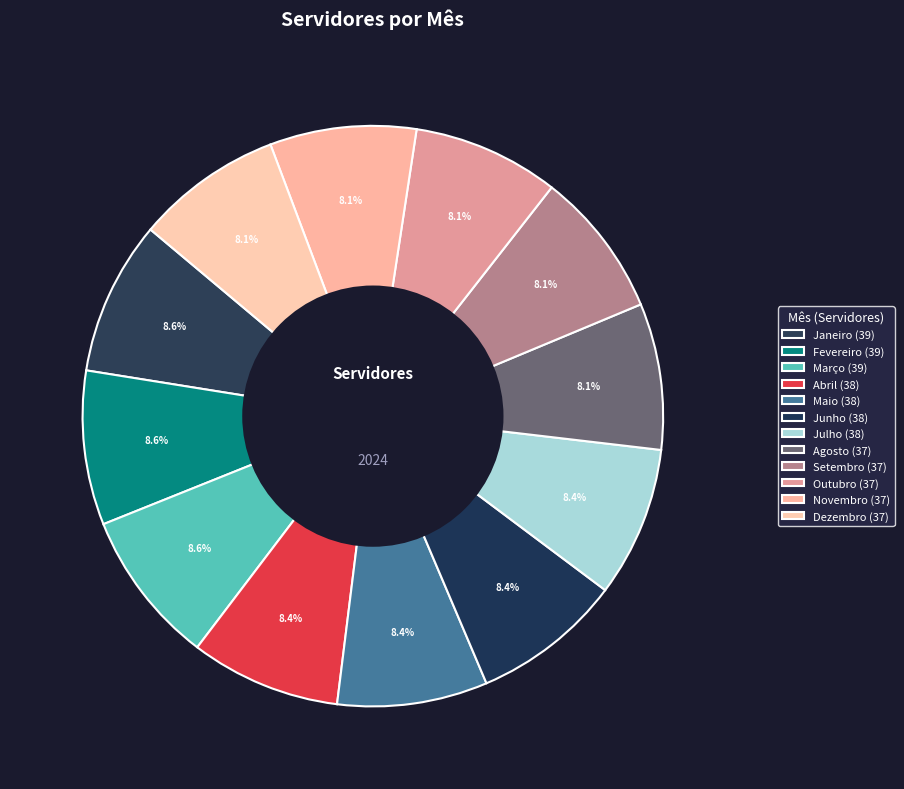

Between Março and Janeiro, which is larger?

Março